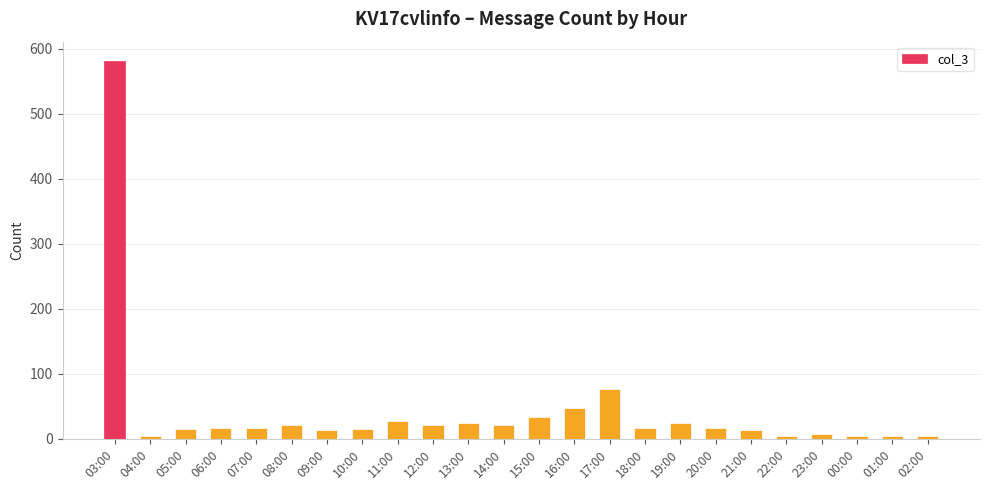

What position from the right is 03:00?

24